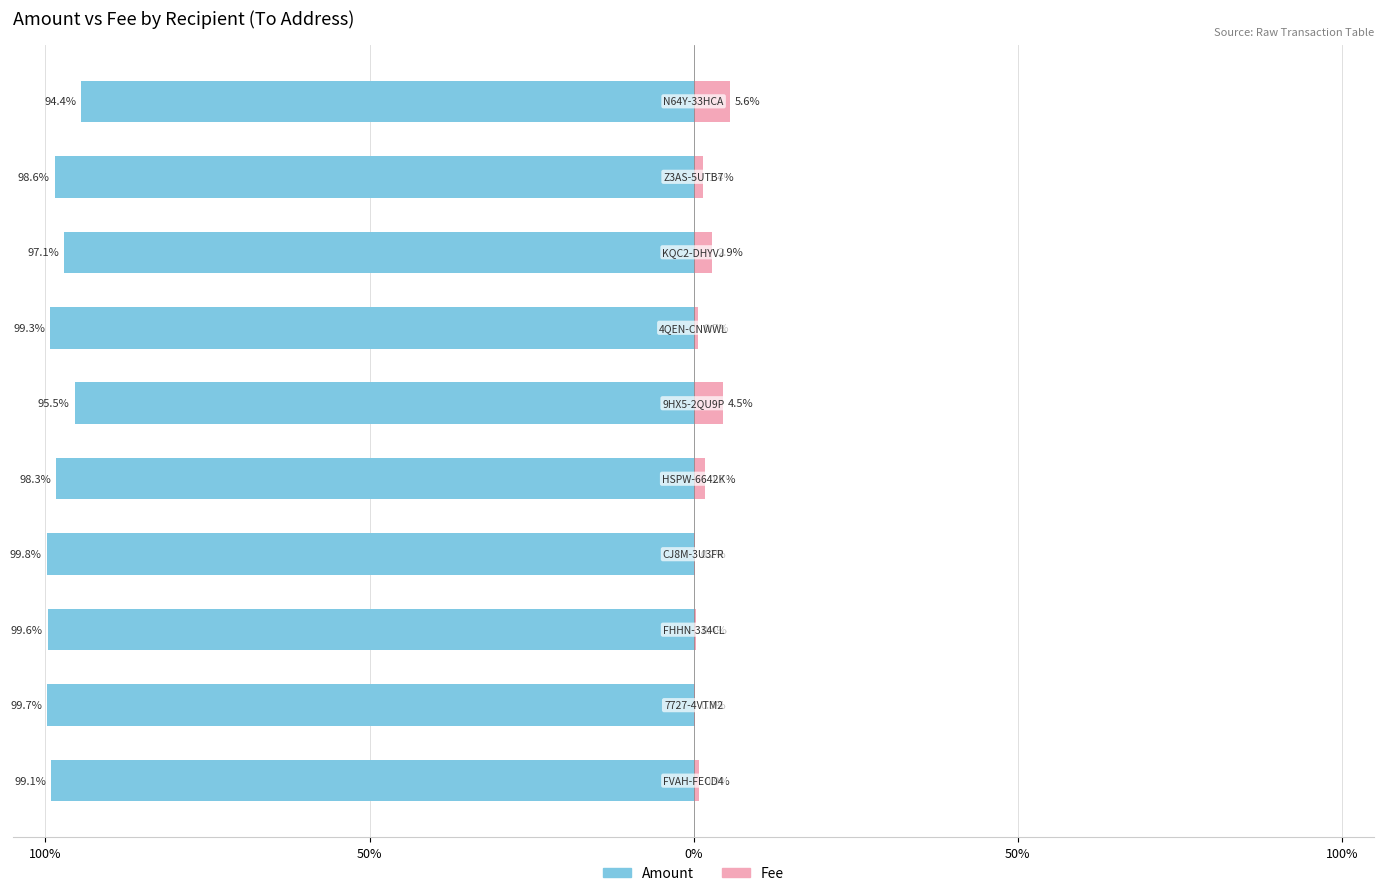

How many data points in Amount are above -98?

3